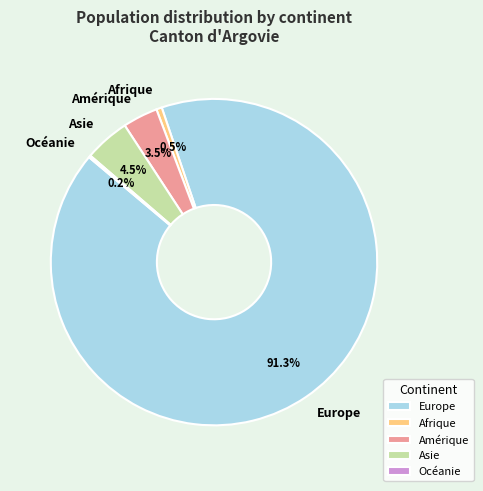

Do Amérique and Afrique together represent more than half of the pie?

No